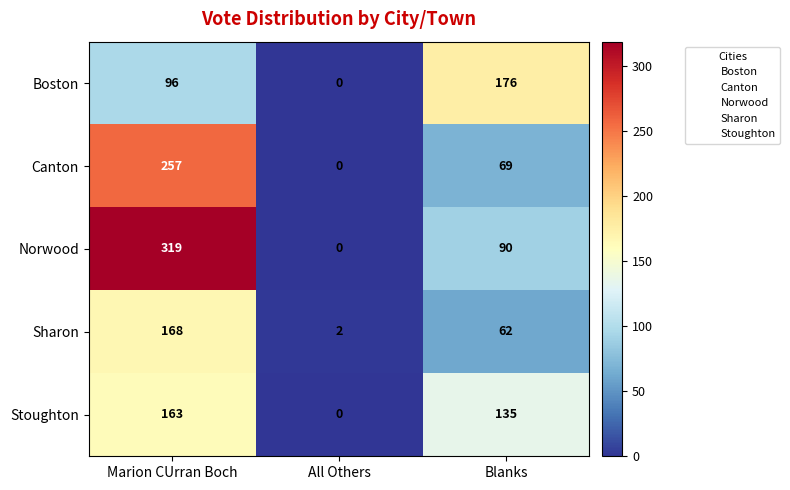

Where is Stoughton nearest to the value 81?

Blanks